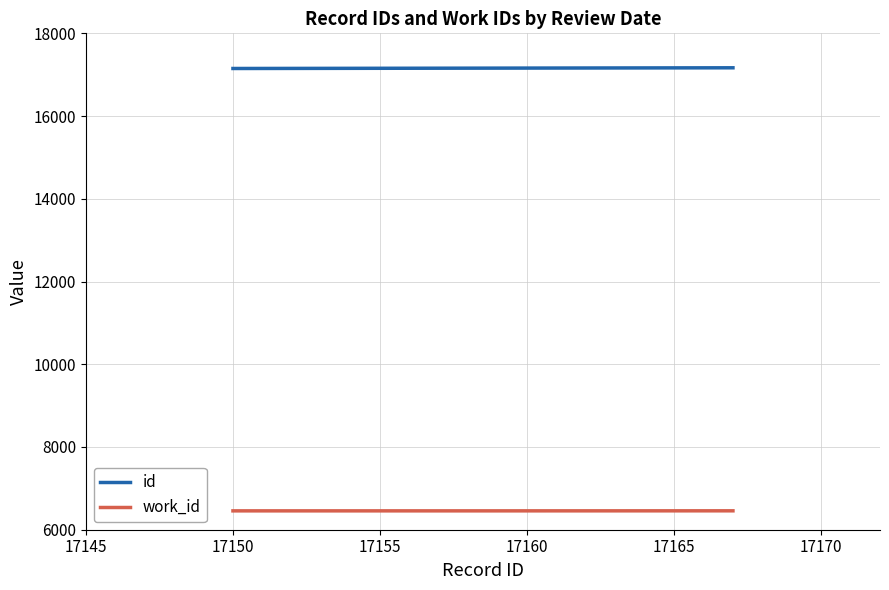

What is the average value of the work_id series?

6456